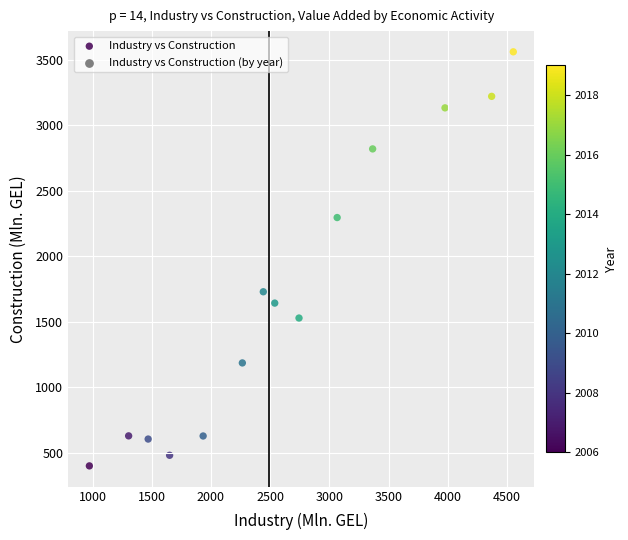

What Y value in the scatter plot is closest to 1981?

1730.0